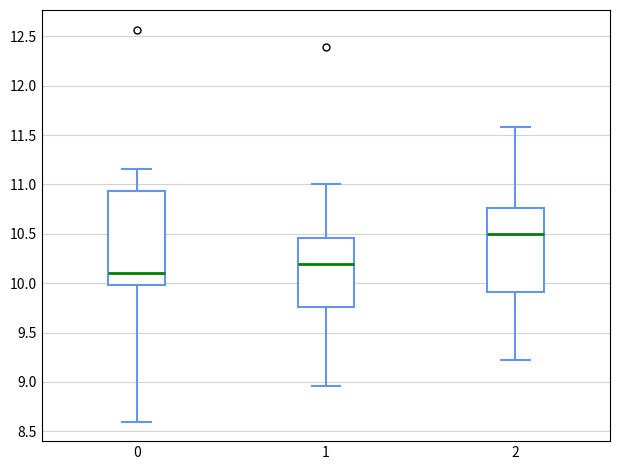

Reading left to right, read every box against the y-axis: the position of its median line, the range the box covers, and the ends of its whiskers. The values are not printed on the chart, so give them approximately, as read against the axis.

0: median 10.10, box 10.00 to 10.95, whiskers 8.60 to 11.15
1: median 10.20, box 9.75 to 10.45, whiskers 8.95 to 11.00
2: median 10.50, box 9.90 to 10.75, whiskers 9.25 to 11.60